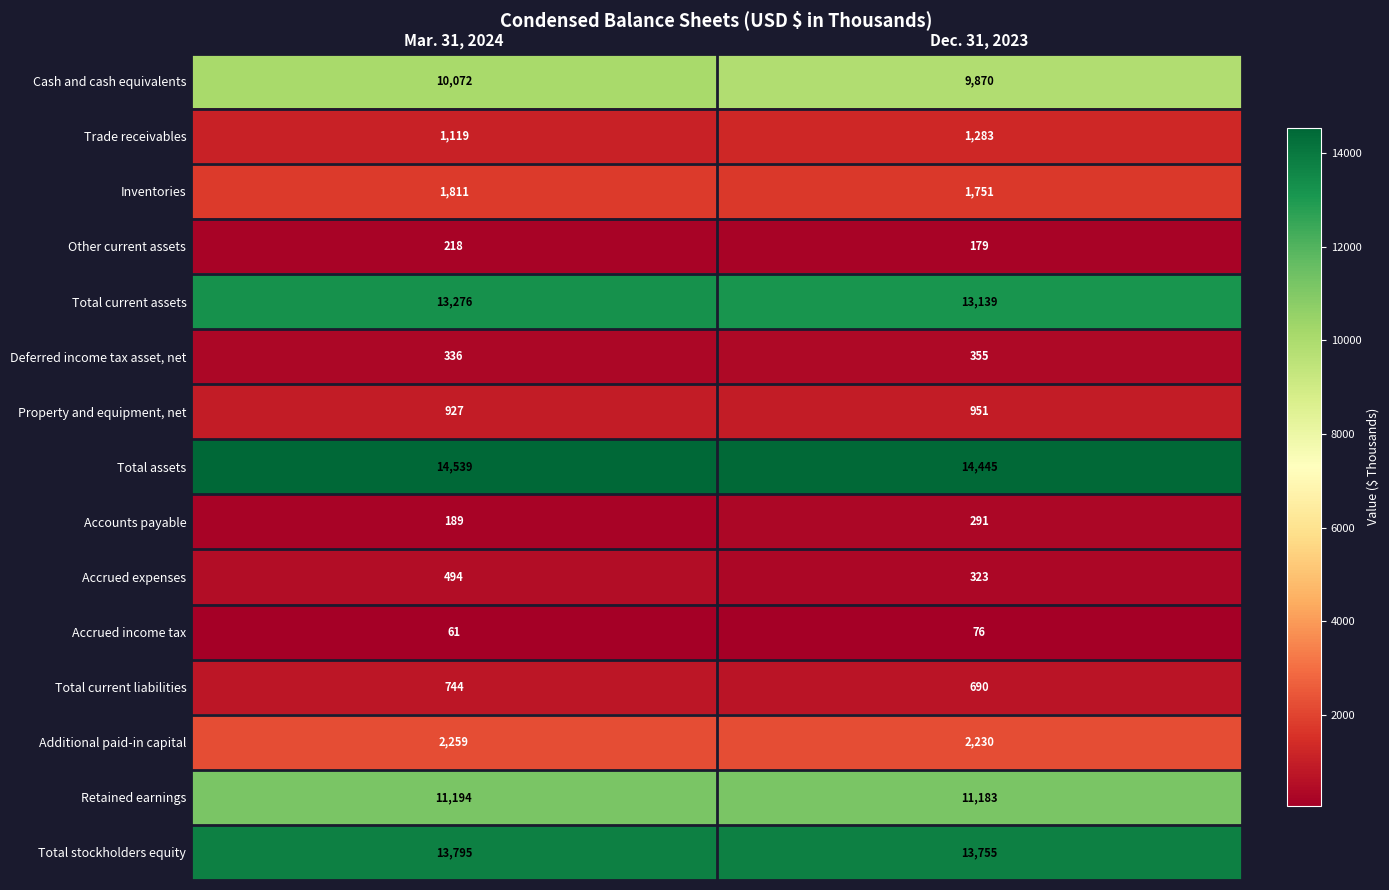

What is the sum of all Inventories values?

3562